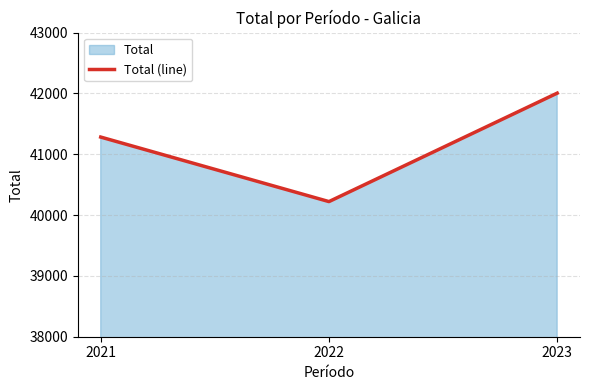

What is the smallest value displayed?

40222